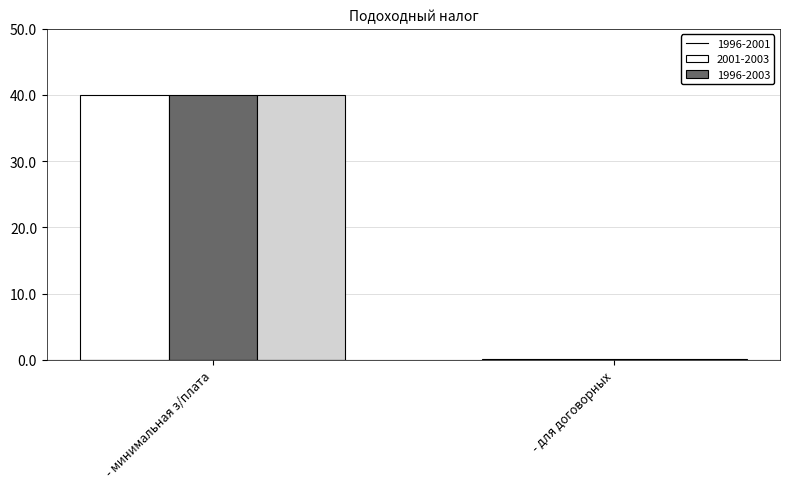

Does the chart contain stacked bars?

No